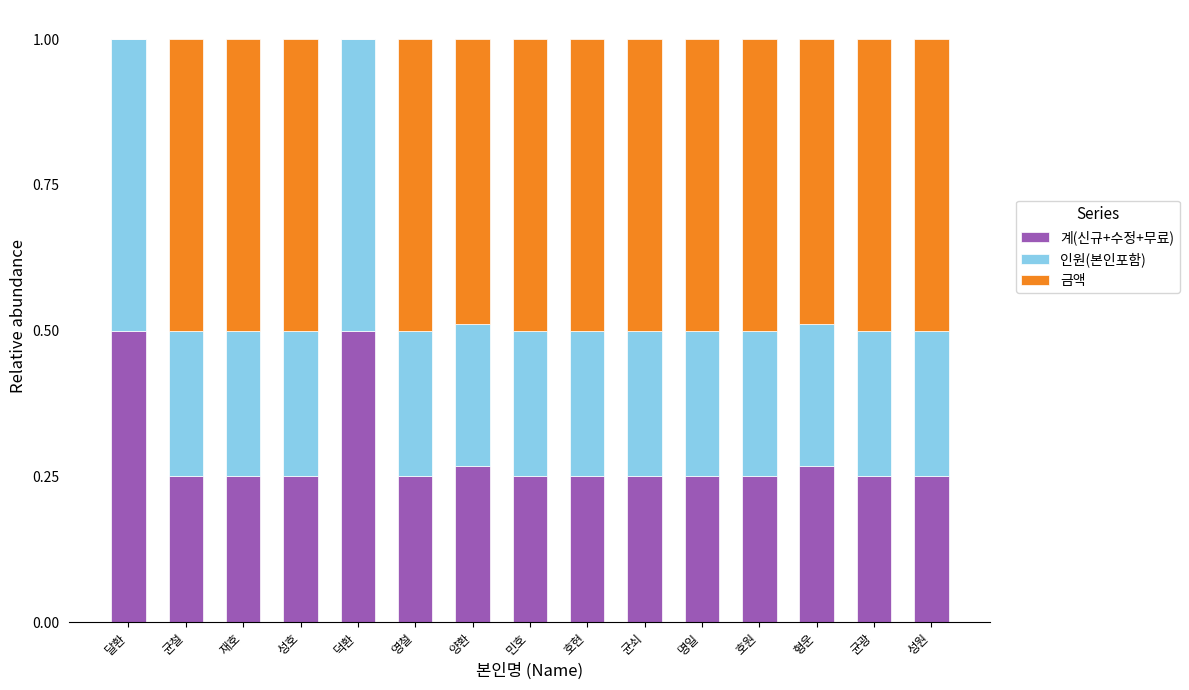

The value of 계(신규+수정+무료) at 달환 is 0.5. True or false?

True